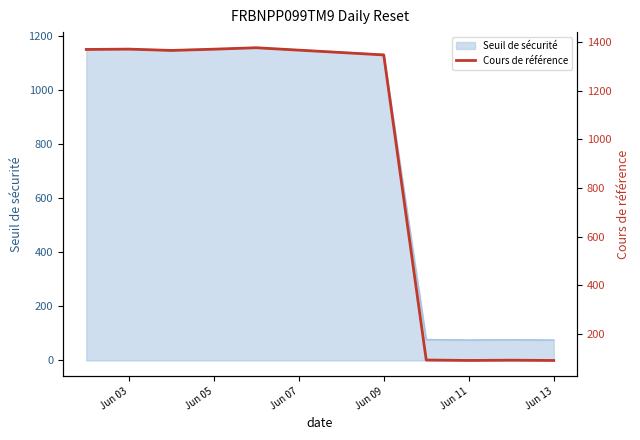

What is the lowest value of the Seuil de sécurité series?

75.5